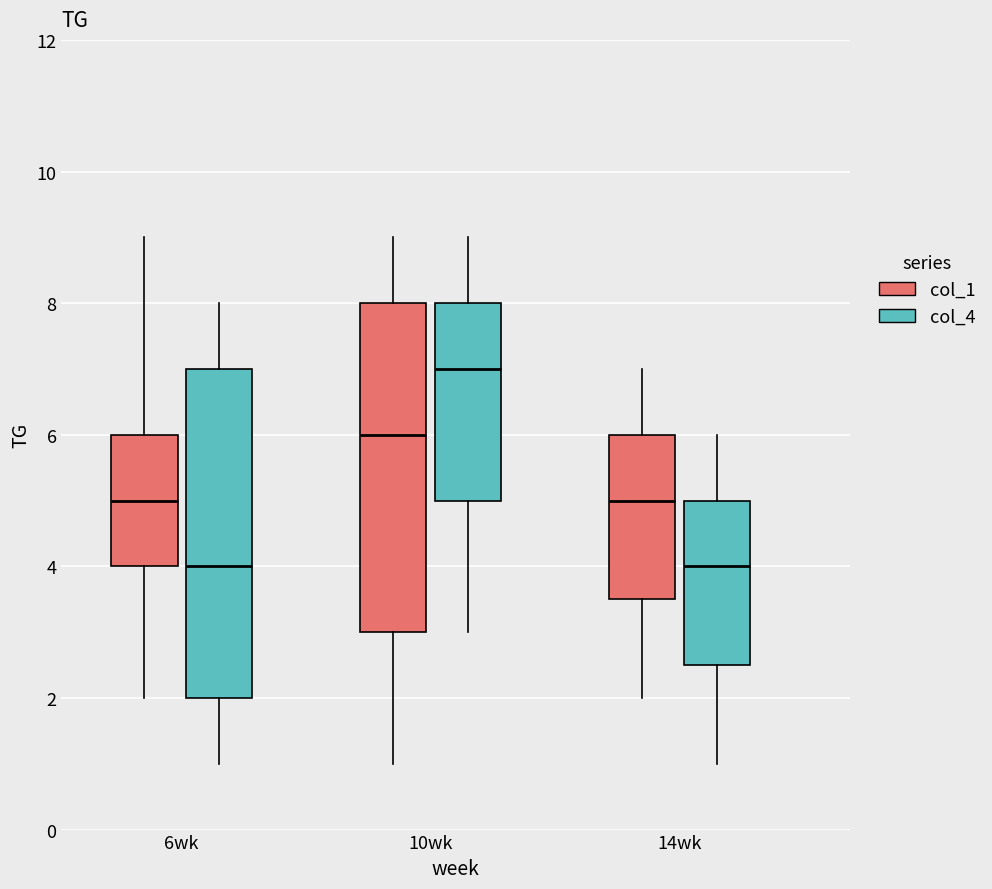

Reading left to right, read every box against the y-axis: the position of its median line, the range the box covers, and the ends of its whiskers. The values are not printed on the chart, so give them approximately, as read against the axis.

6wk (col_1): median 5.0, box 4.0 to 6.0, whiskers 2.0 to 9.0
6wk (col_4): median 4.0, box 2.0 to 7.0, whiskers 1.0 to 8.0
10wk (col_1): median 6.0, box 3.0 to 8.0, whiskers 1.0 to 9.0
10wk (col_4): median 7.0, box 5.0 to 8.0, whiskers 3.0 to 9.0
14wk (col_1): median 5.0, box 3.6 to 6.0, whiskers 2.0 to 7.0
14wk (col_4): median 4.0, box 2.6 to 5.0, whiskers 1.0 to 6.0